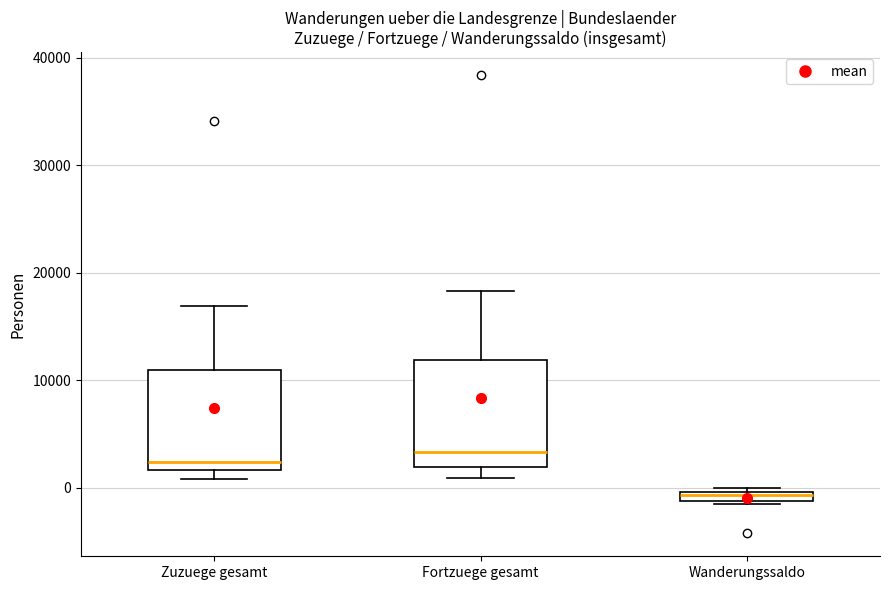

Where does the upper whisker of the box for Fortzuege gesamt end on the y-axis? The values are not printed on the chart, so give them approximately, as read against the axis.

18000